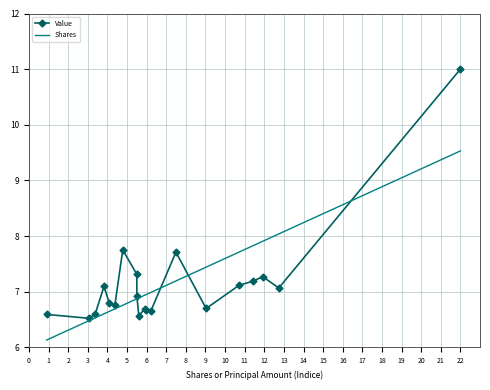

Which series has the largest range (max minus min)?

Value